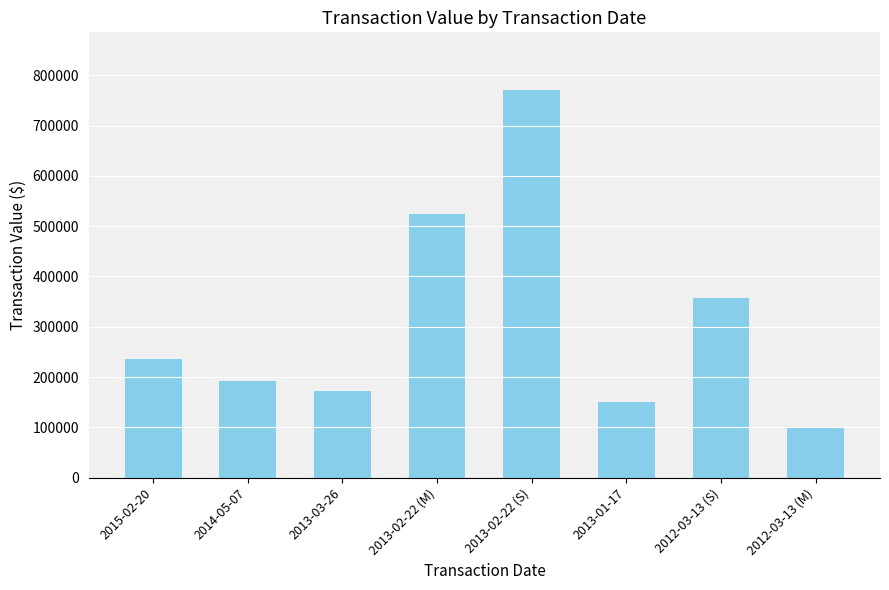

Reading left to right, extract all data points from this chart.

234981	191160	172891	524500	769769	150000	357000	100008